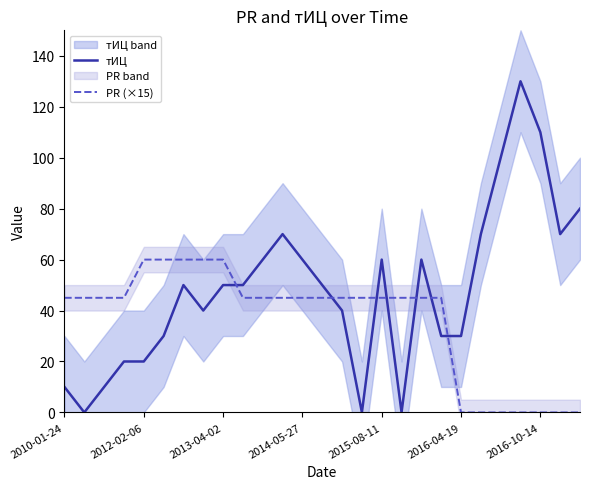

Which series ends up on top after the final intersection of PR (×15) and тИЦ?

тИЦ